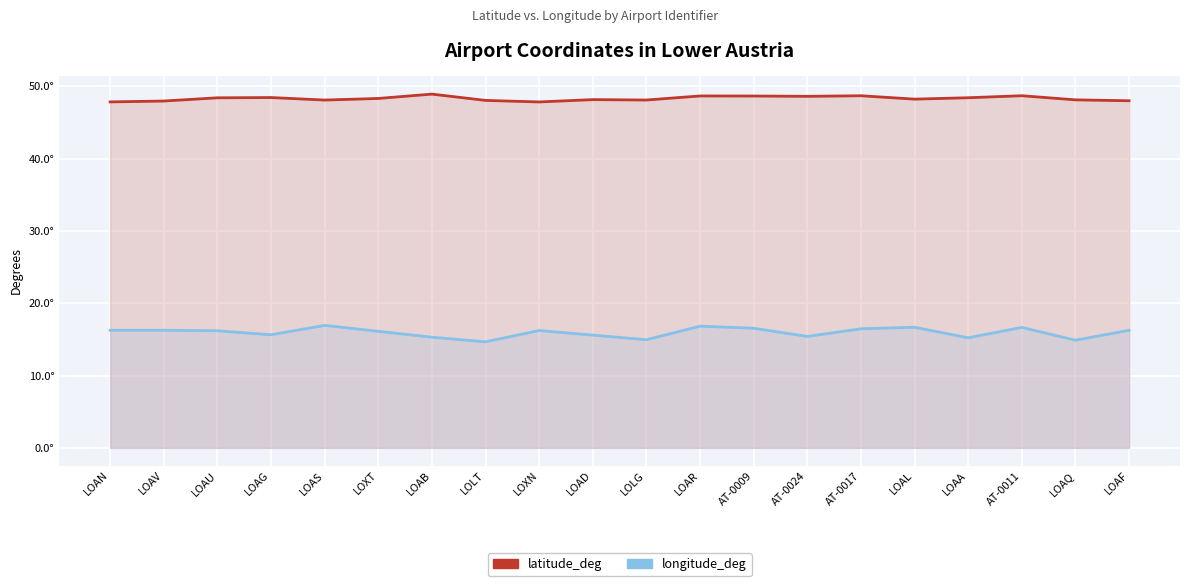

In longitude_deg, how many points are lower than both neighbors (excluding endpoints)?

6